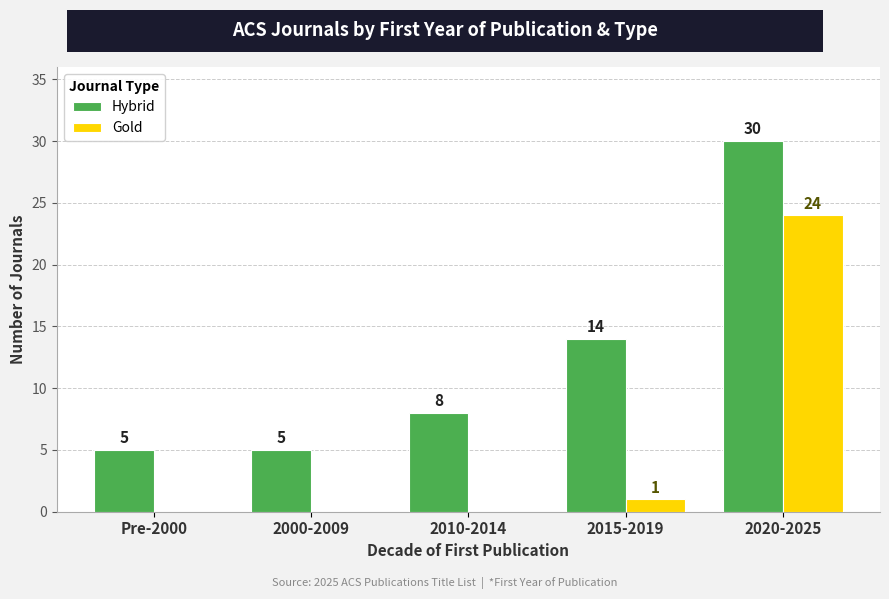

At which category is the sum across all series the highest?

2020-2025